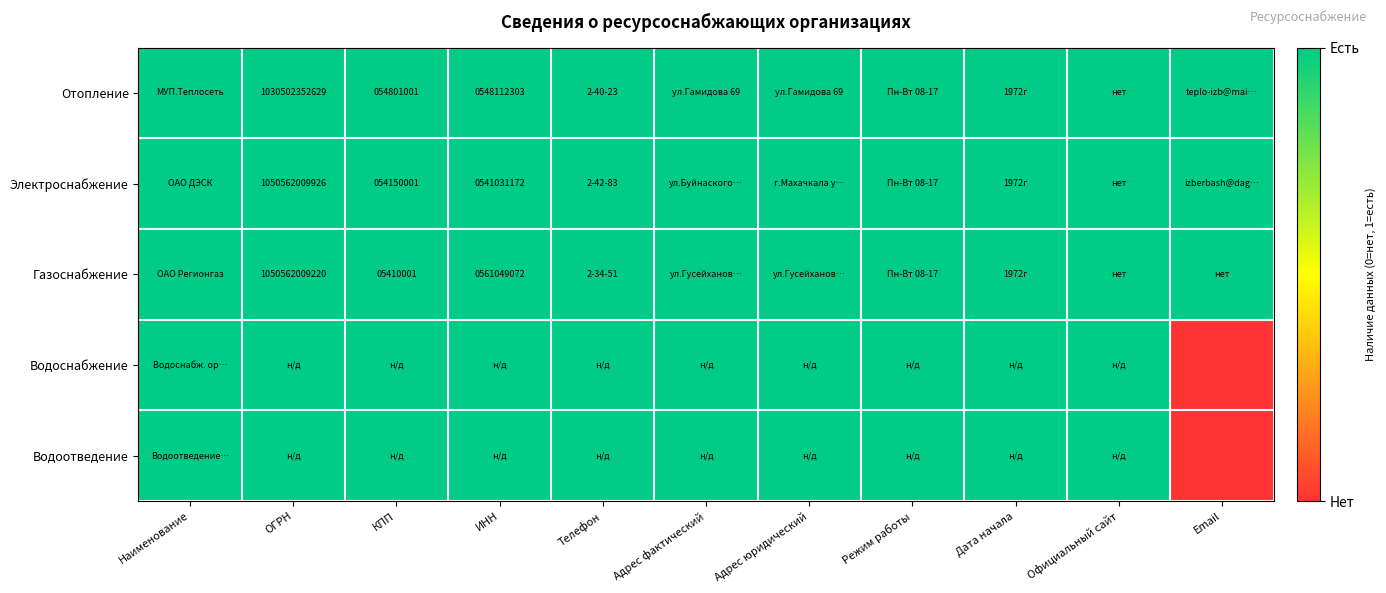

The Водоотведение series shows 1 at КПП. True or false?

True